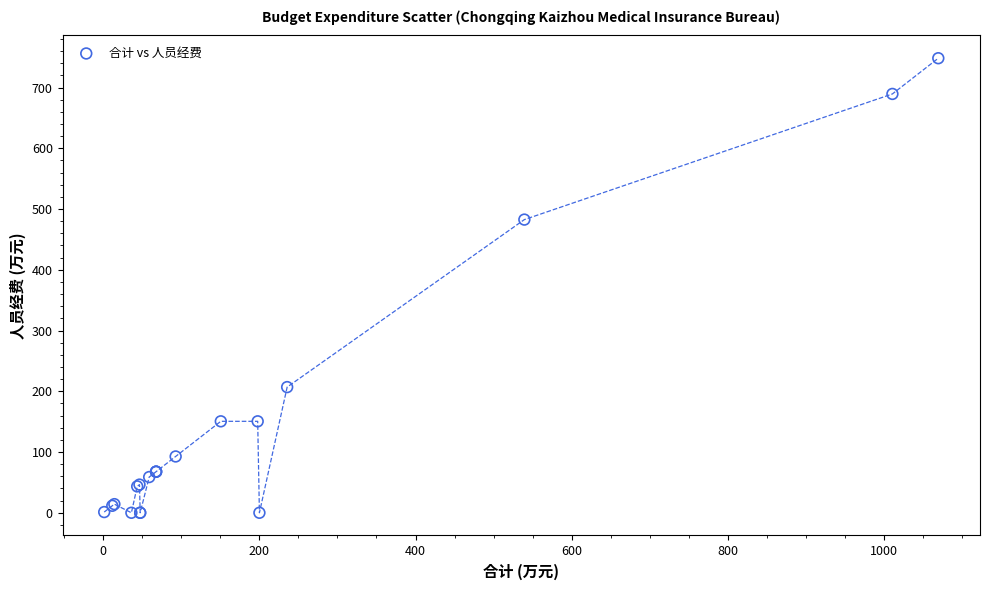

What Y value in the scatter plot is closest to 374?

482.6